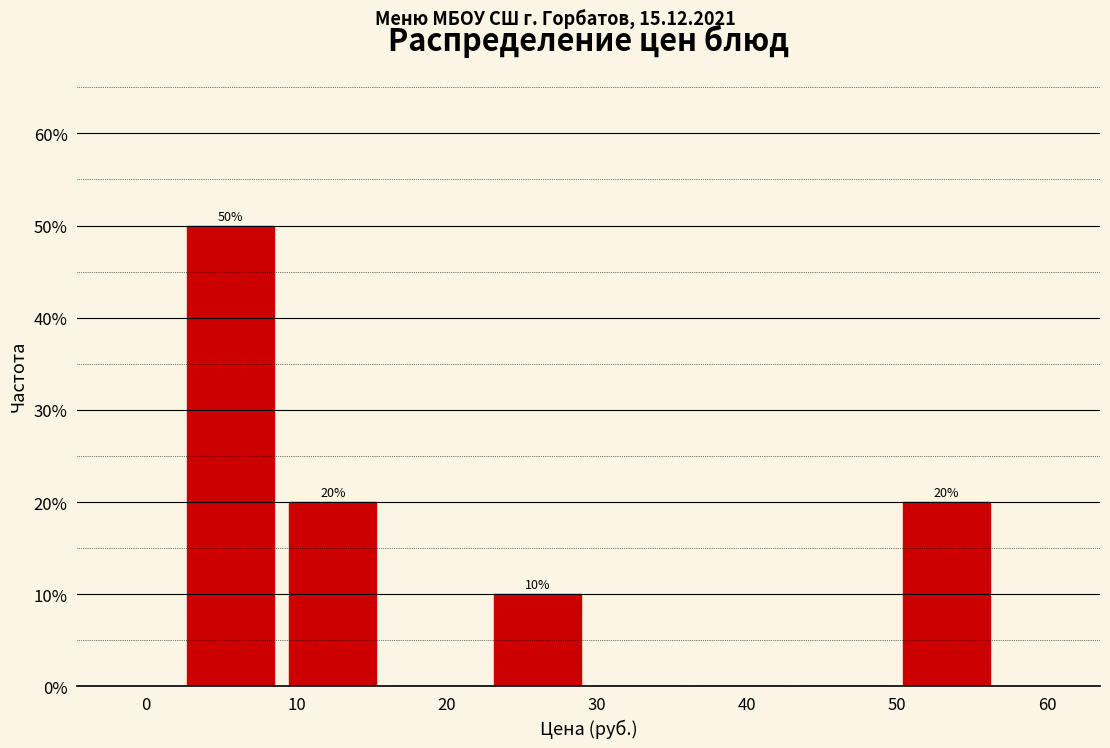

Over which range of the x-axis is the bar tallest?

2 to 9